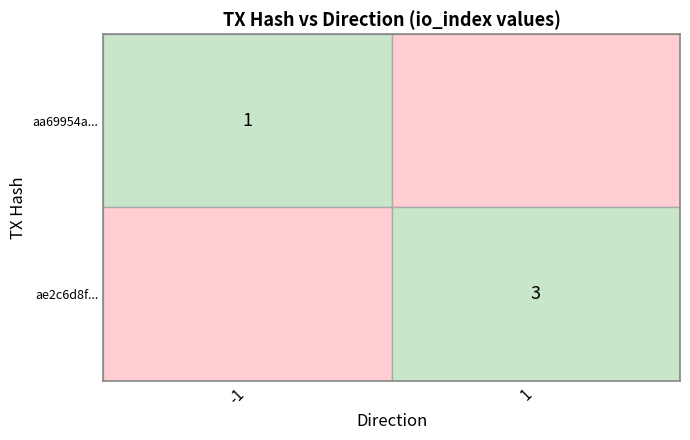

At how many categories does at least one series exceed 0?

2